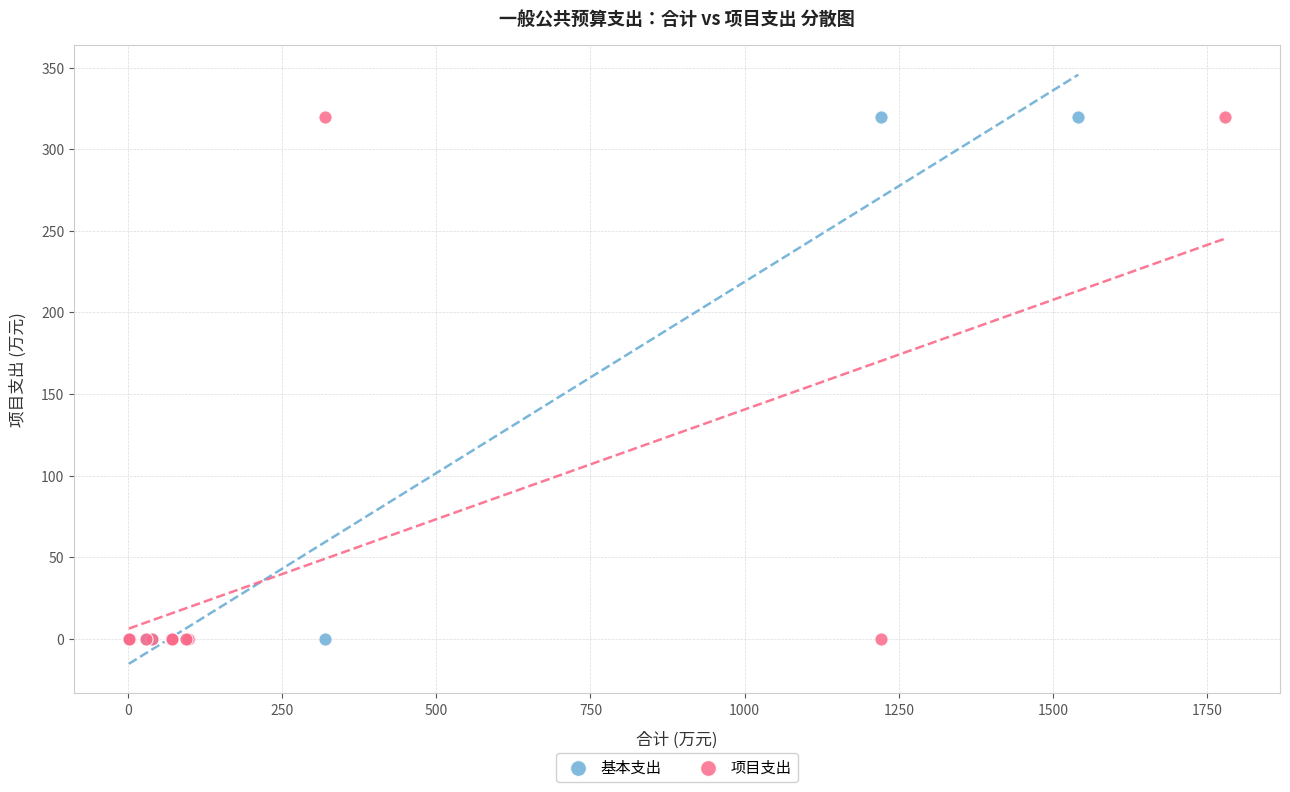

What are all the series names shown in the legend?

基本支出, 项目支出